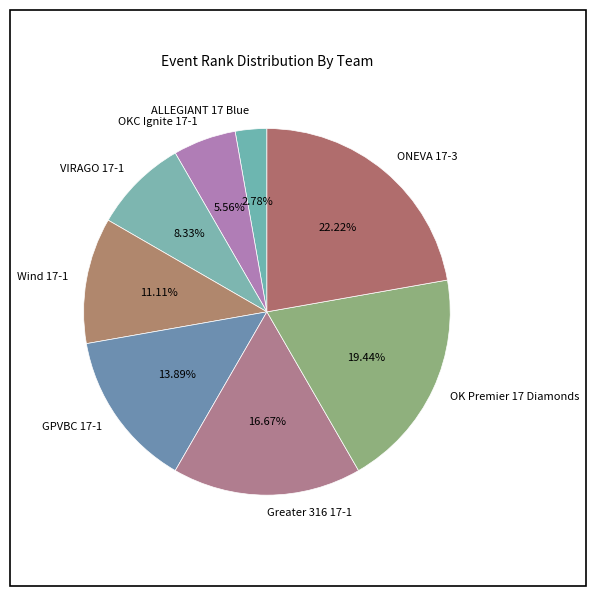

Approximately how many times larger is the value at OKC Ignite 17-1 compared to VIRAGO 17-1?

0.7